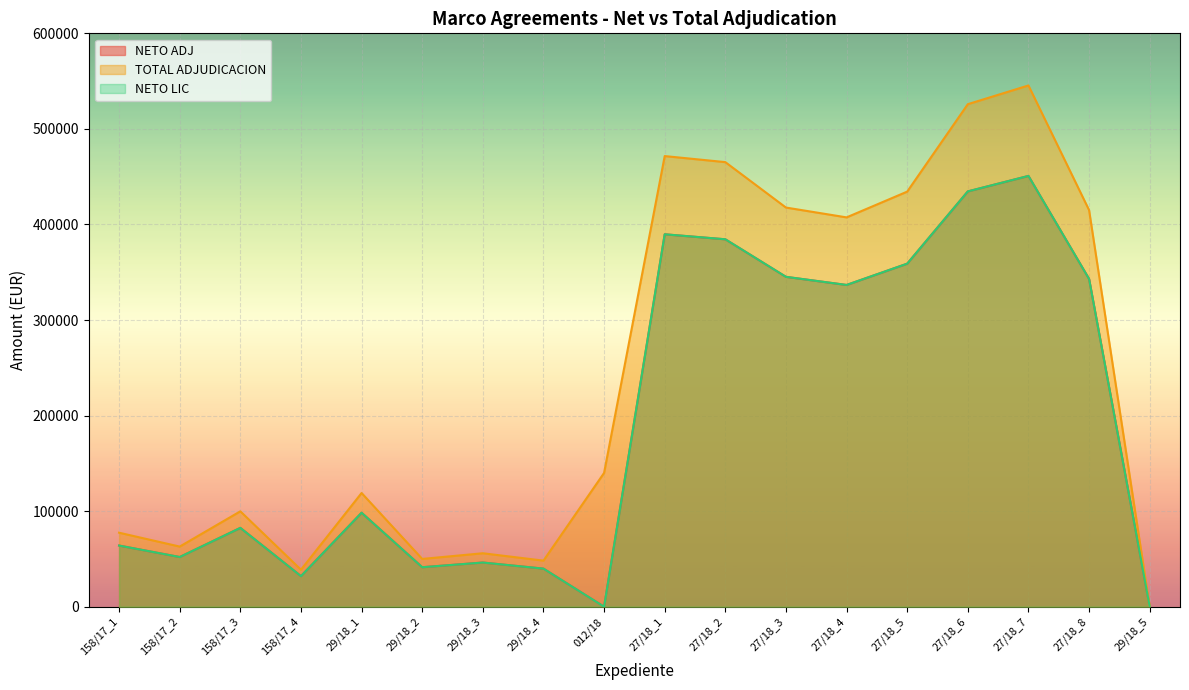

At how many categories does at least one series exceed 252390?

8